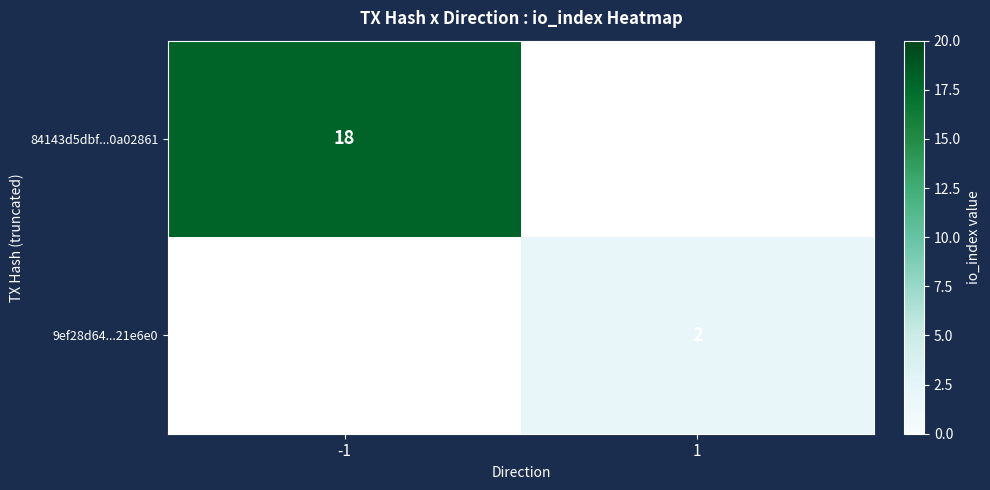

The 84143d5dbf...0a02861 series shows 18 at -1. True or false?

True